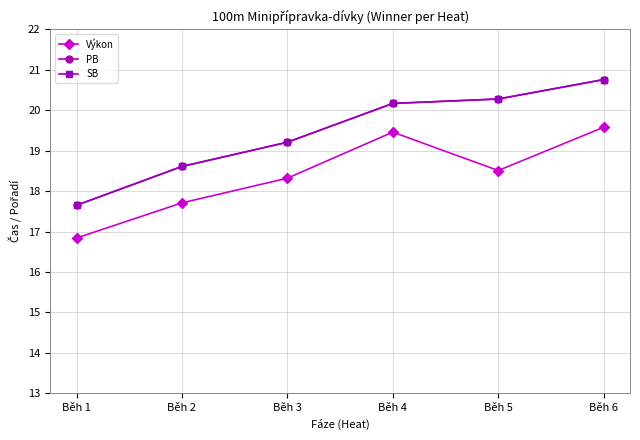

True or false: SB has a value of 4.2 at Běh 2.

False